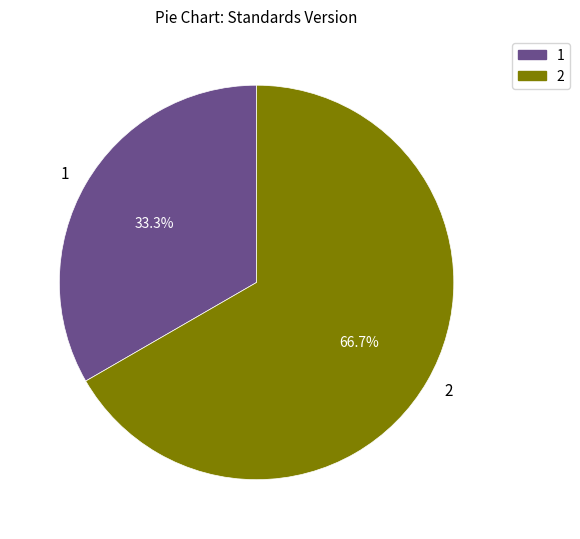

Which slice represents more than half of the pie?

2